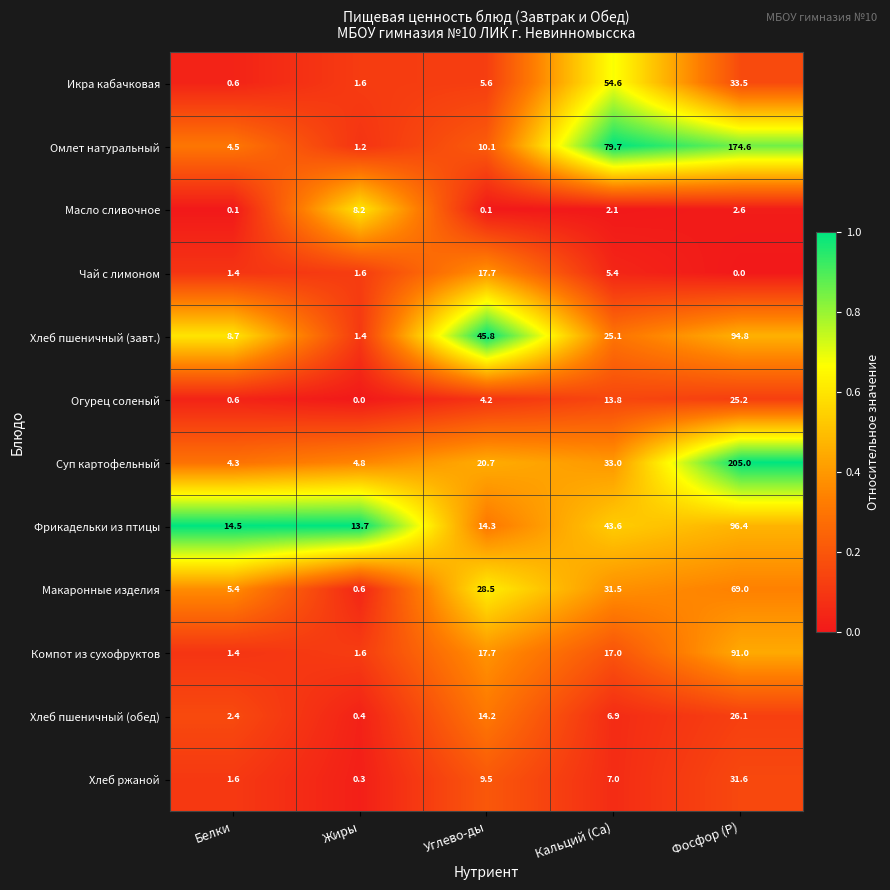

The value of Омлет натуральный at Фосфор (P) is 174.6. True or false?

True